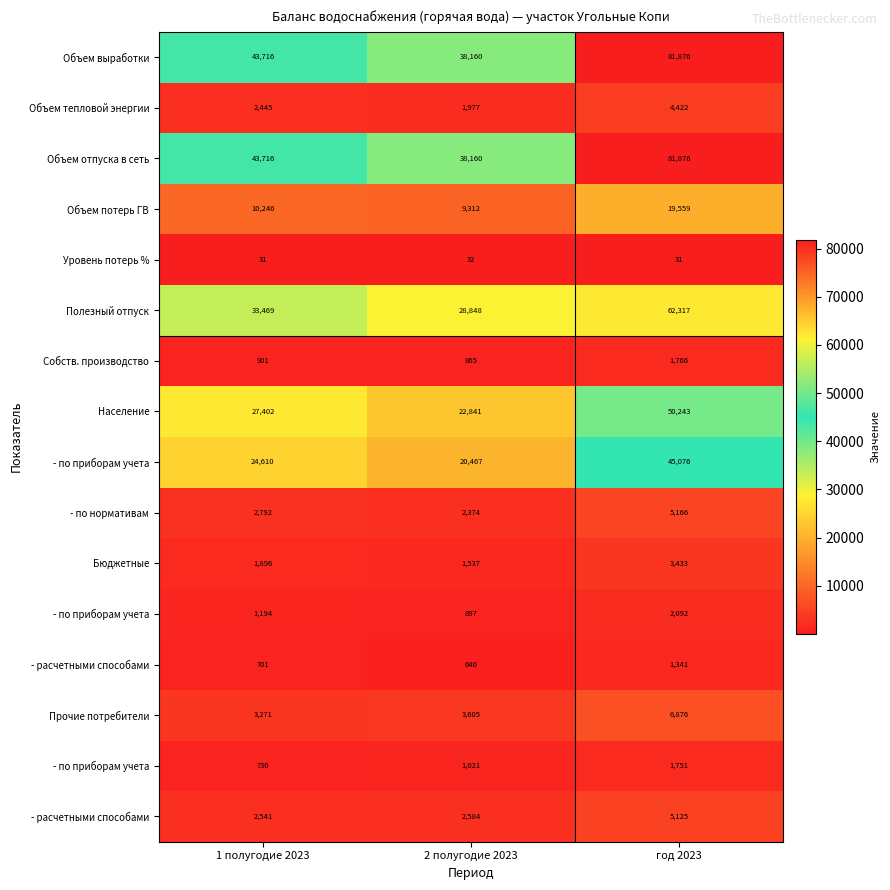

What is the difference between the 1 полугодие 2023 values at 10 and 6?

994.7